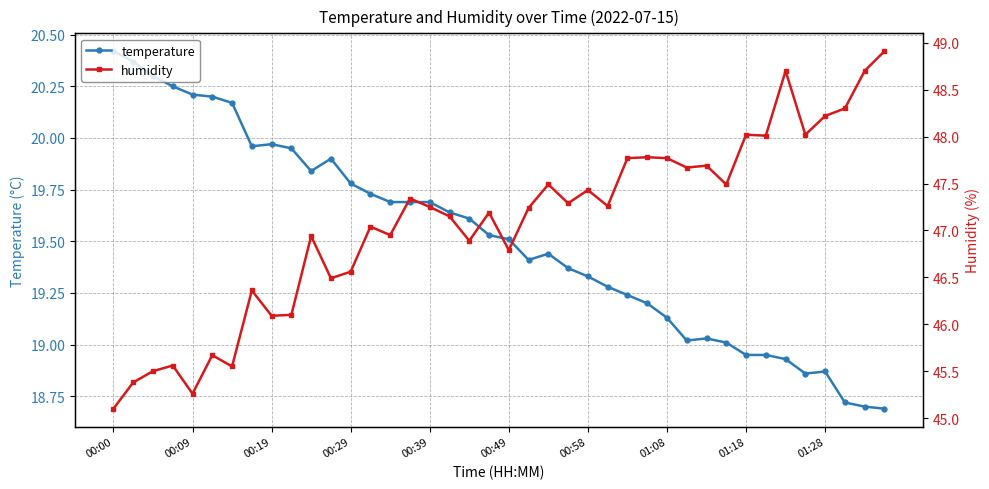

True or false: humidity and temperature cross at least once.

False